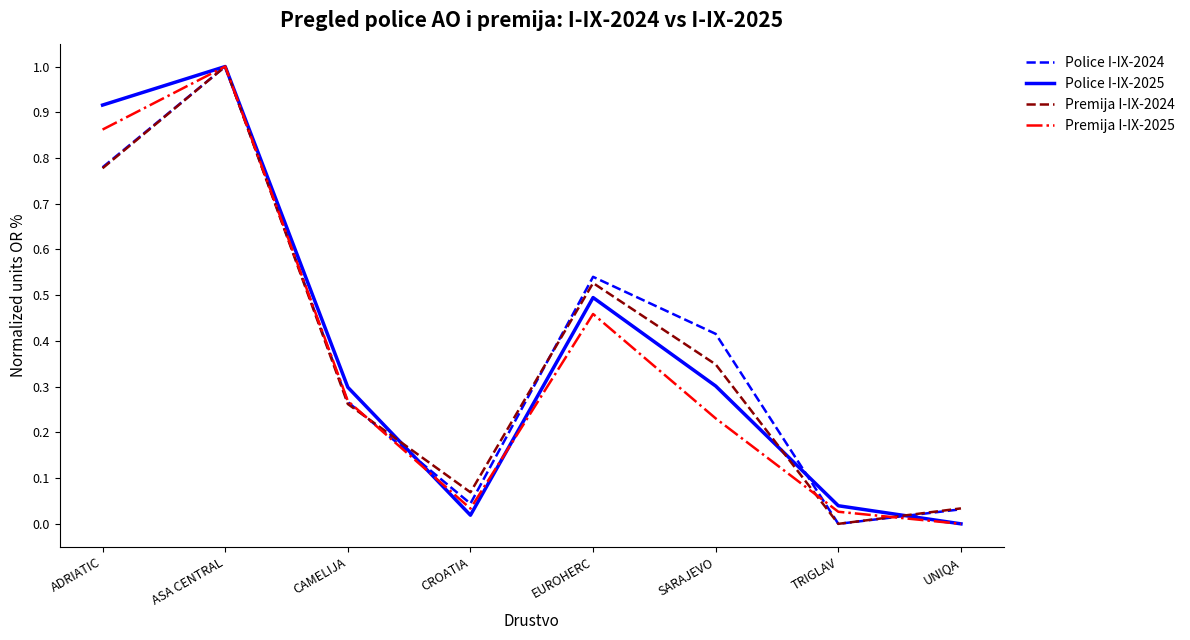

Is it true that Police I-IX-2025 equals 0.3 at EUROHERC?

False